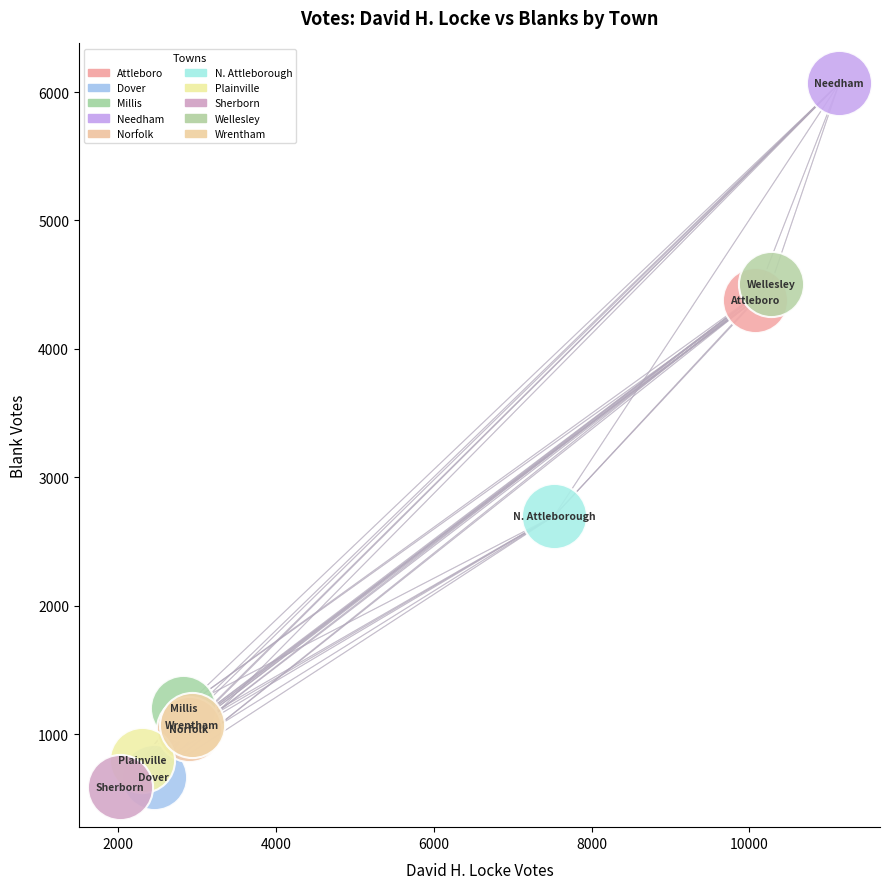

What are all the series names shown in the legend?

Attleboro, Dover, Millis, Needham, Norfolk, N. Attleborough, Plainville, Sherborn, Wellesley, Wrentham